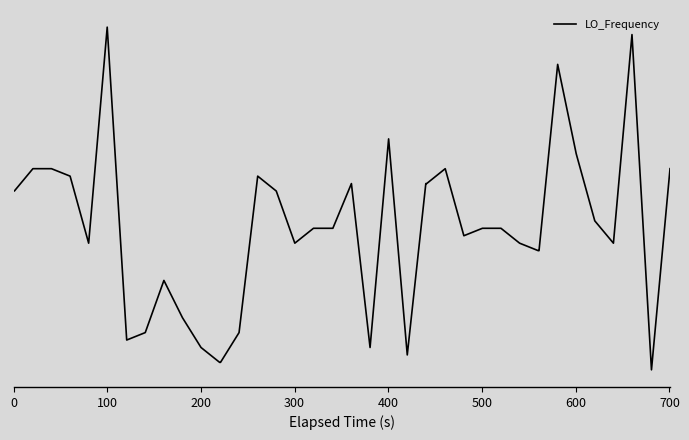

Does the chart have visible grid lines?

No